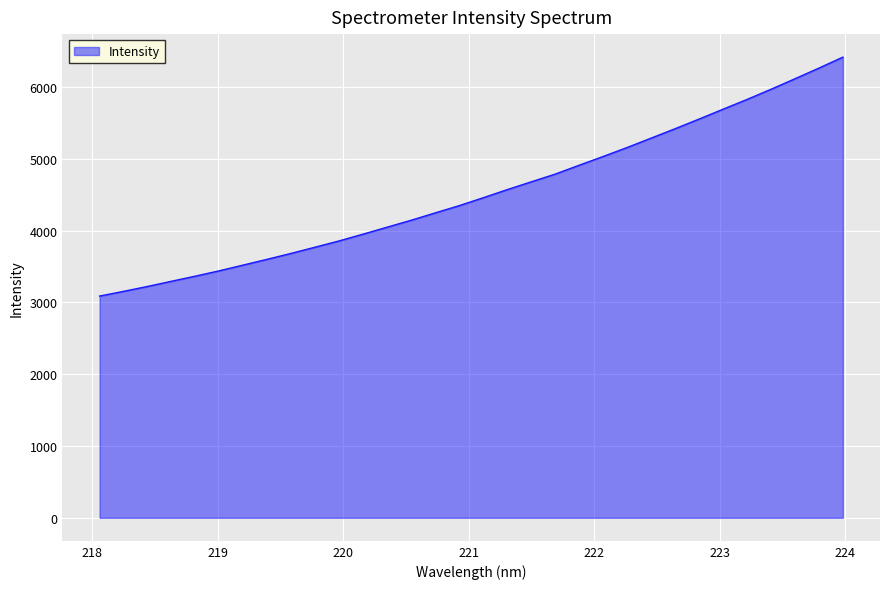

What is the greatest value displayed?

6414.2